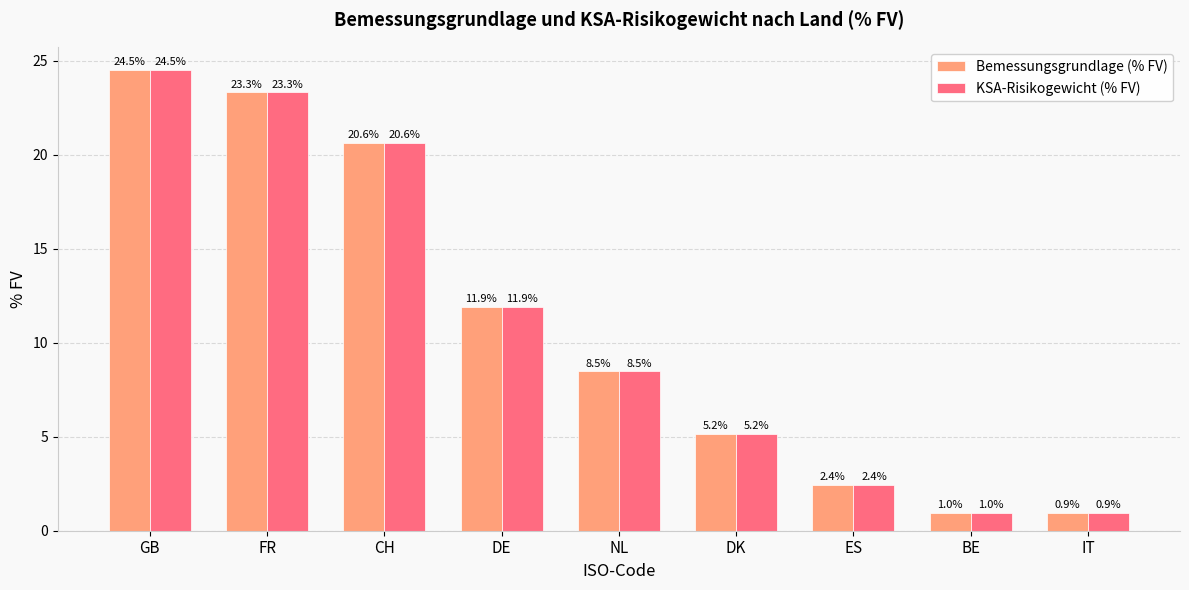

What is the difference between the maximum and minimum values in the KSA-Risikogewicht (% FV) series?

23.6